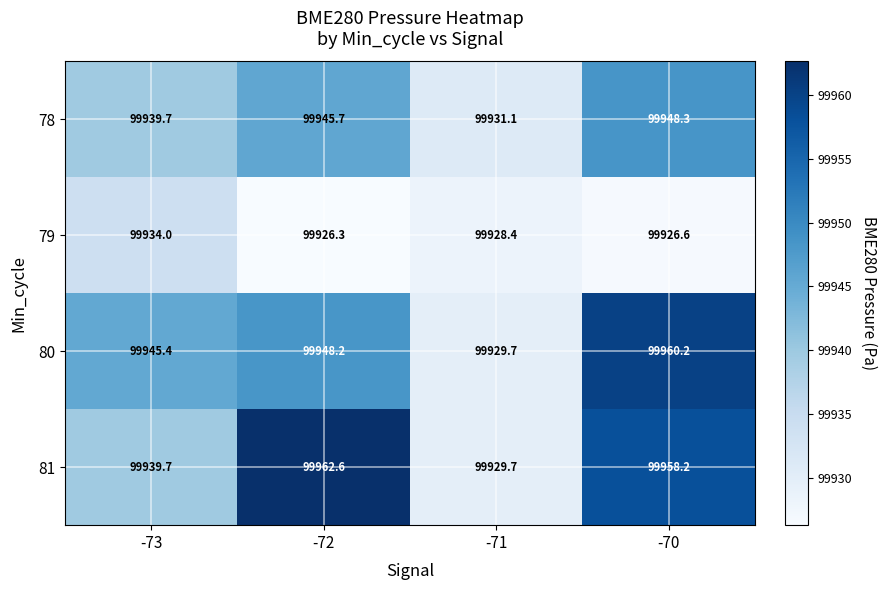

What is the difference between the maximum and minimum values in the 78 series?

17.2